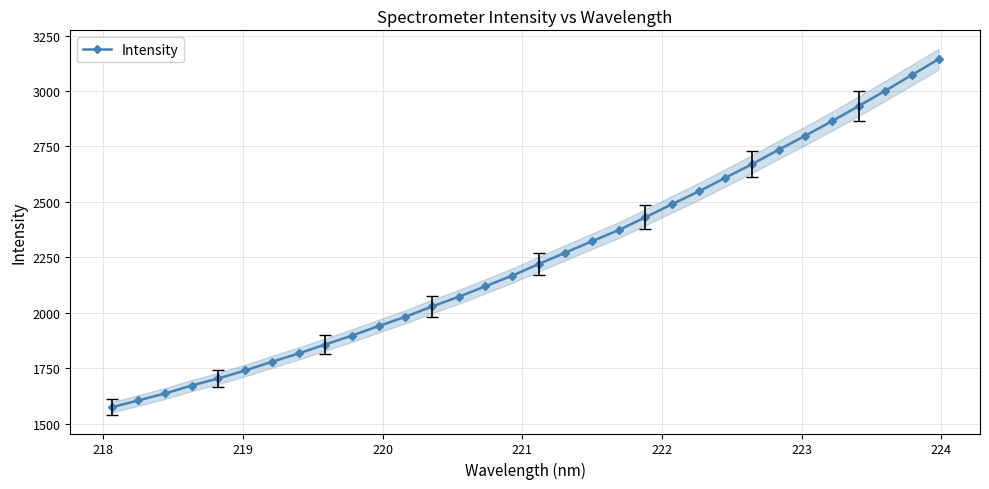

Count the number of values greater than 2220.

16